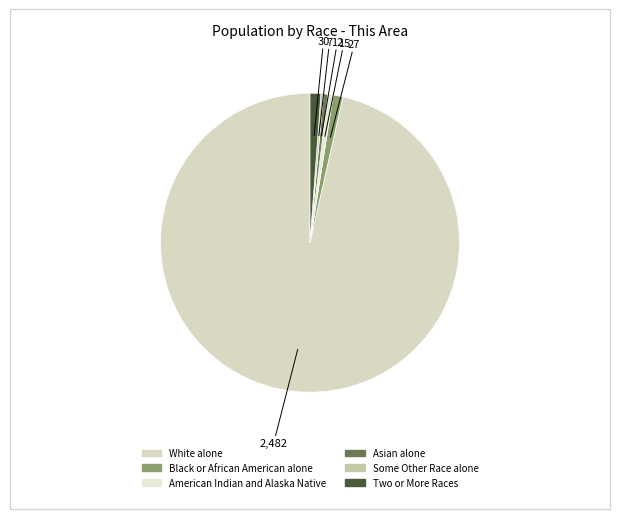

How many slices are in this pie chart?

6